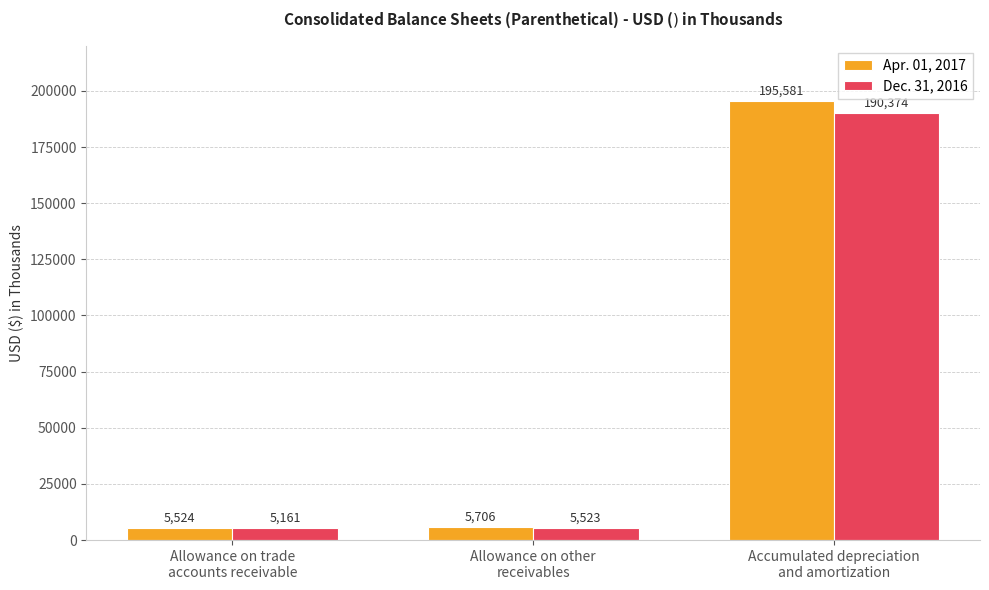

Which series has the largest total across all categories?

Apr. 01, 2017